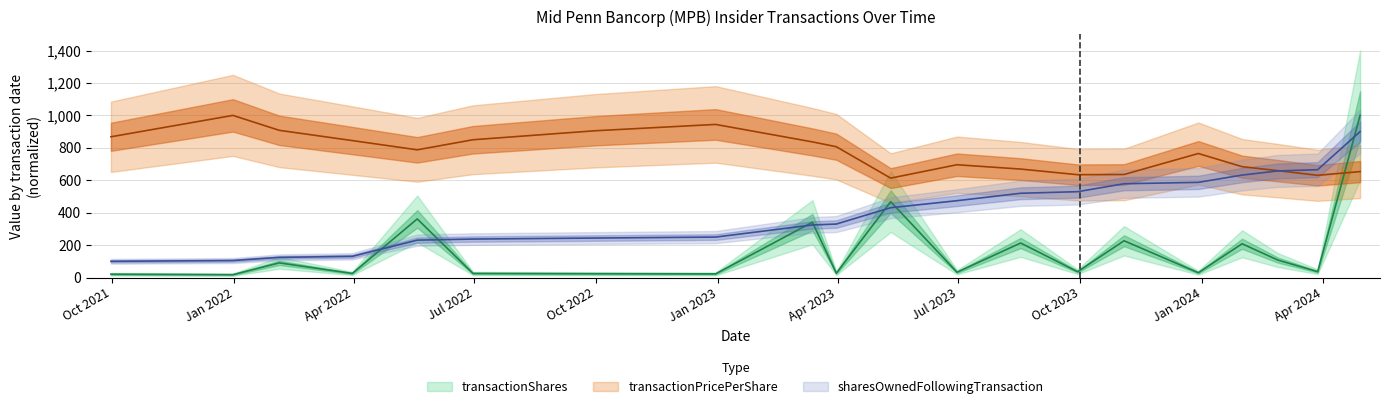

True or false: transactionShares and transactionPricePerShare intersect in this chart.

True